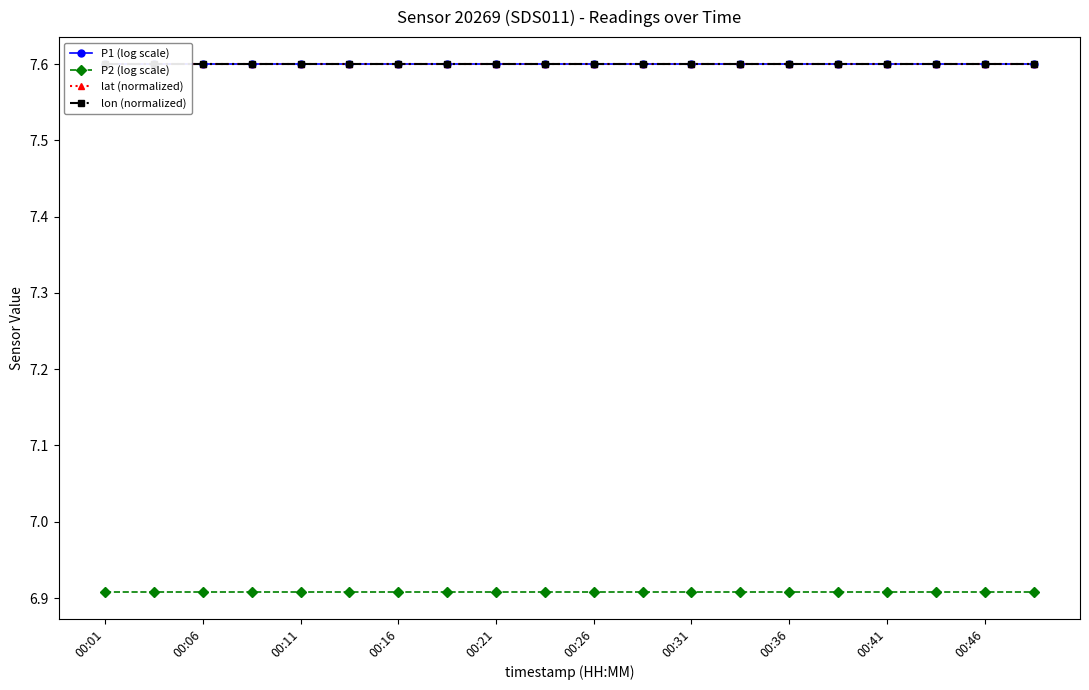

Is it true that P2 (log scale) equals 6.9 at 17?

True